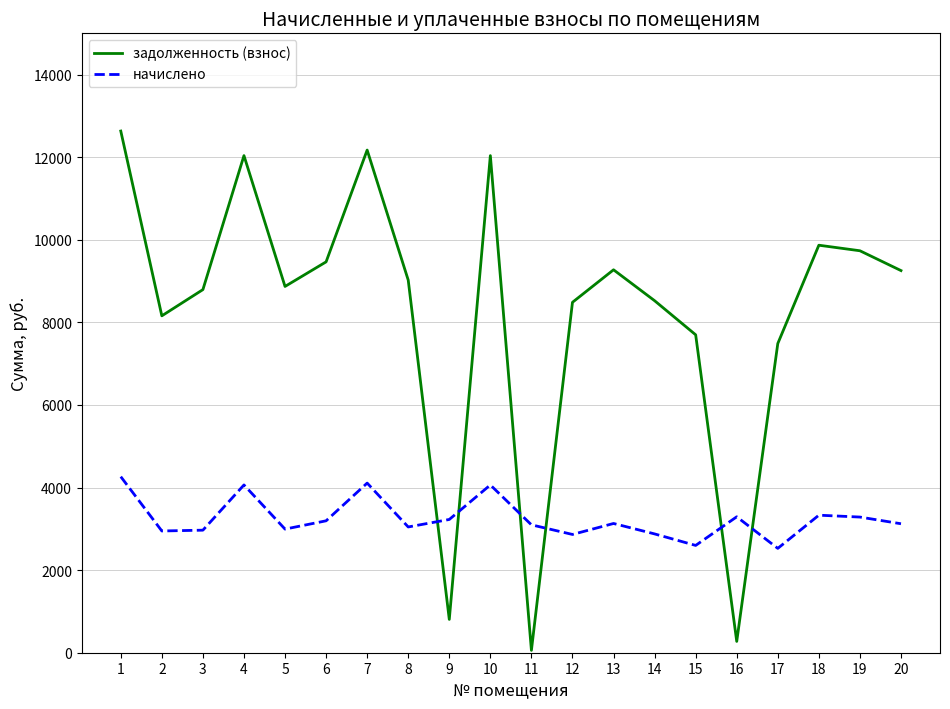

What value does the задолженность (взнос) series have at 4?

12038.4